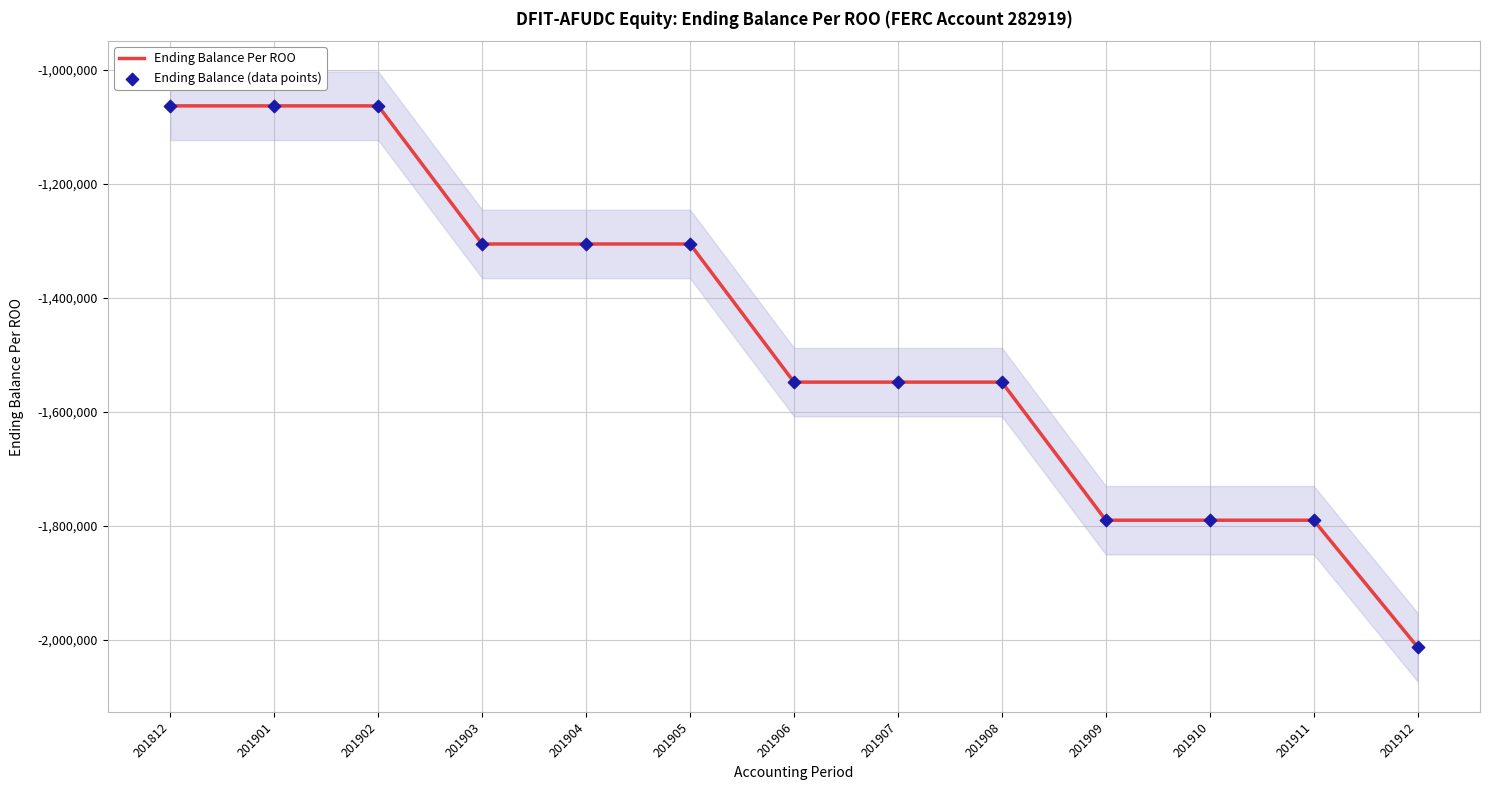

At which category is the sum across all series the highest?

201812